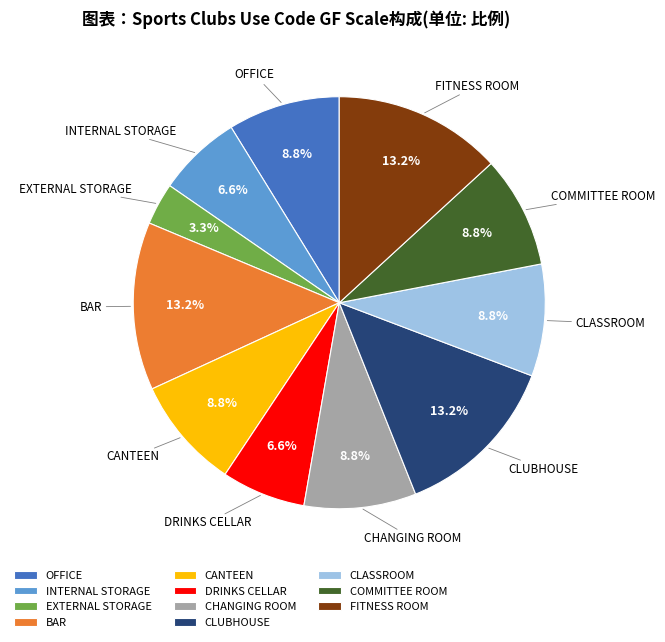

Is there any slice that represents more than half of the pie?

No